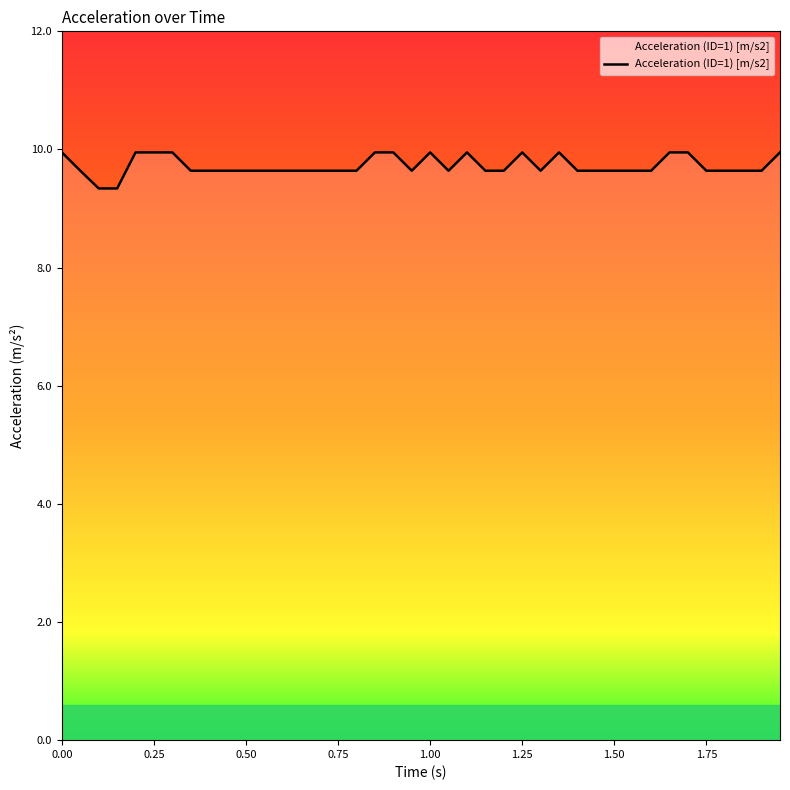

How many lines are shown in the chart?

1